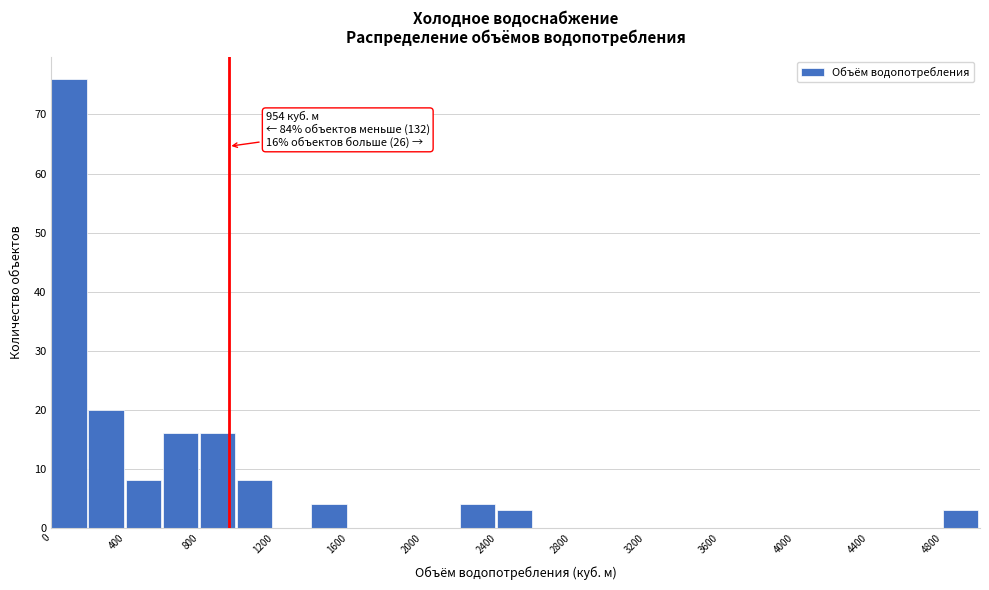

Which range on the x-axis has the tallest bar?

0 to 200